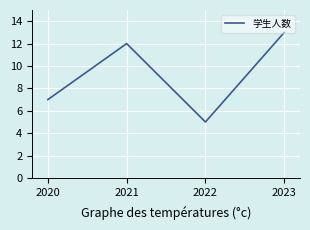

Between 2021 and 2022, which is larger?

2021